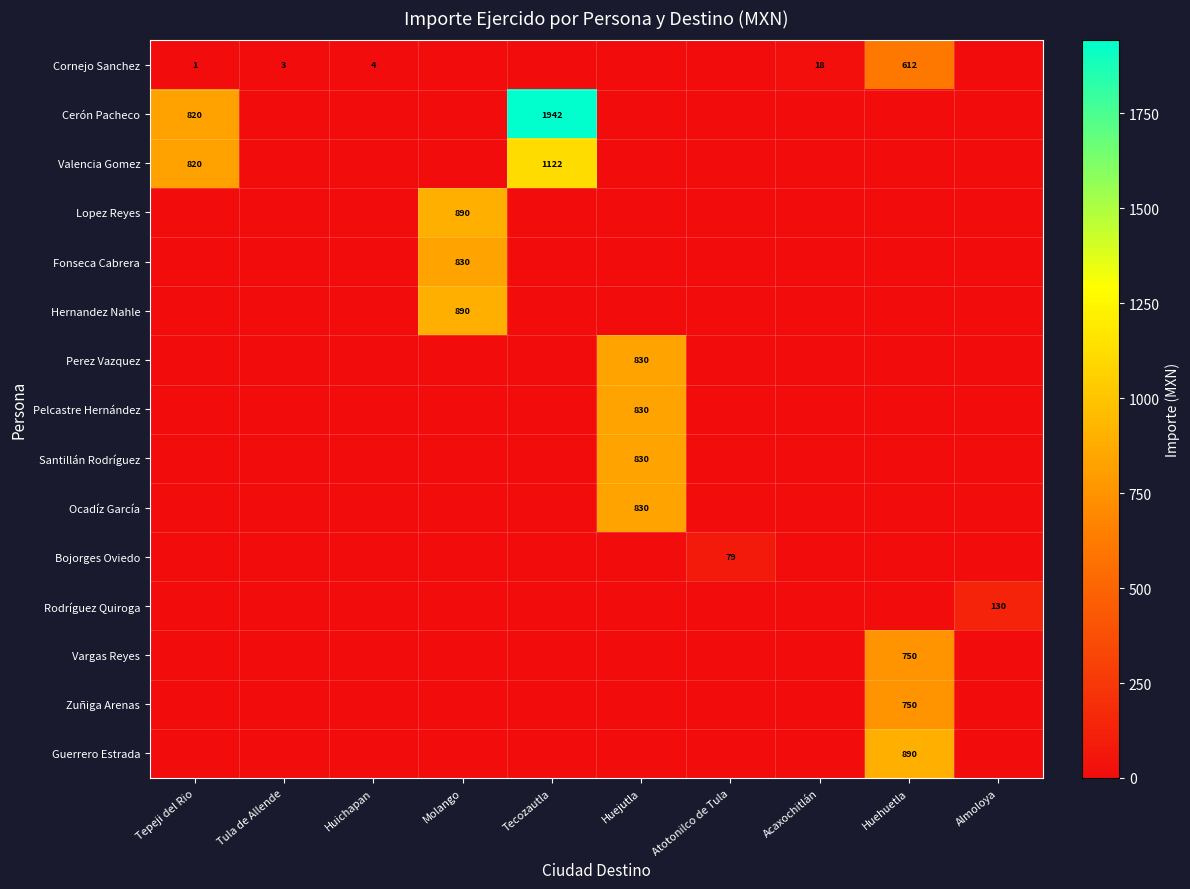

The value of Cornejo Sanchez at Tepeji del Rio is 1. True or false?

True